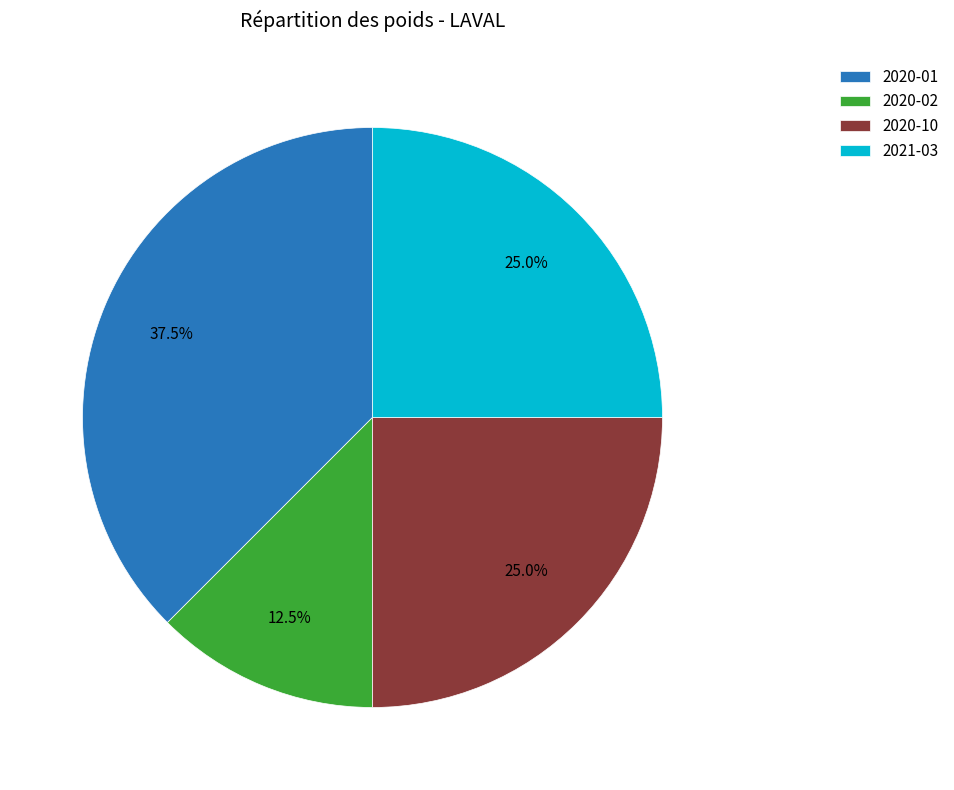

True or false: 2020-10 accounts for 25% of the total.

True